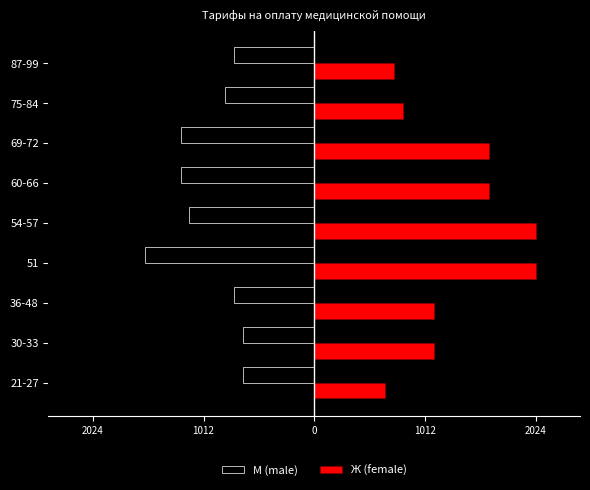

What are all the series names shown in the legend?

М (male), Ж (female)